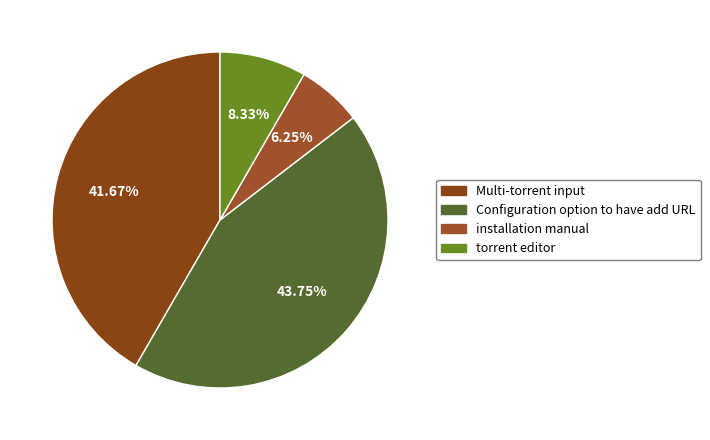

What percentage is the torrent editor slice, to the nearest percent?

8%